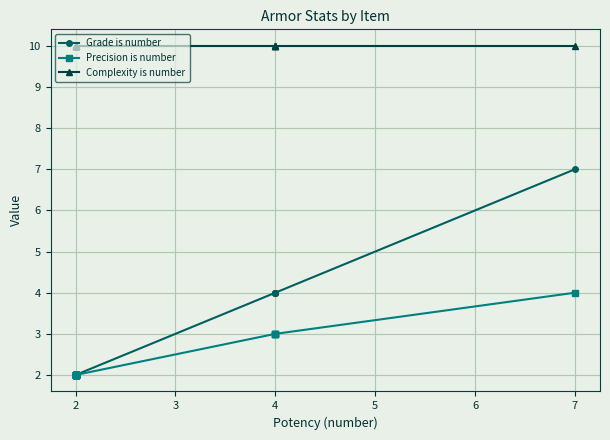

True or false: Grade is number has a value of 1 at 2.

False